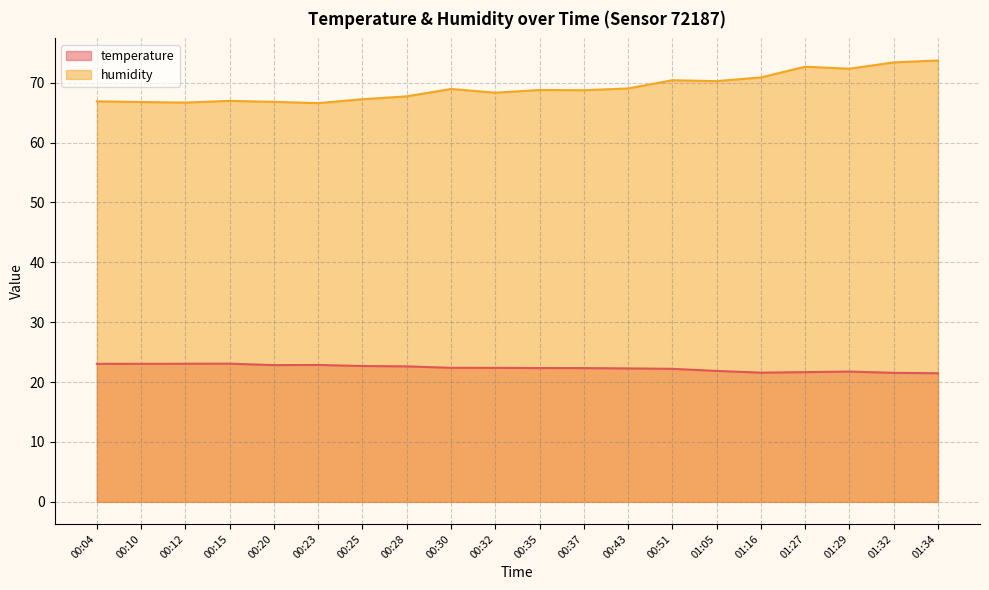

At which label is humidity closest to 70?

01:05